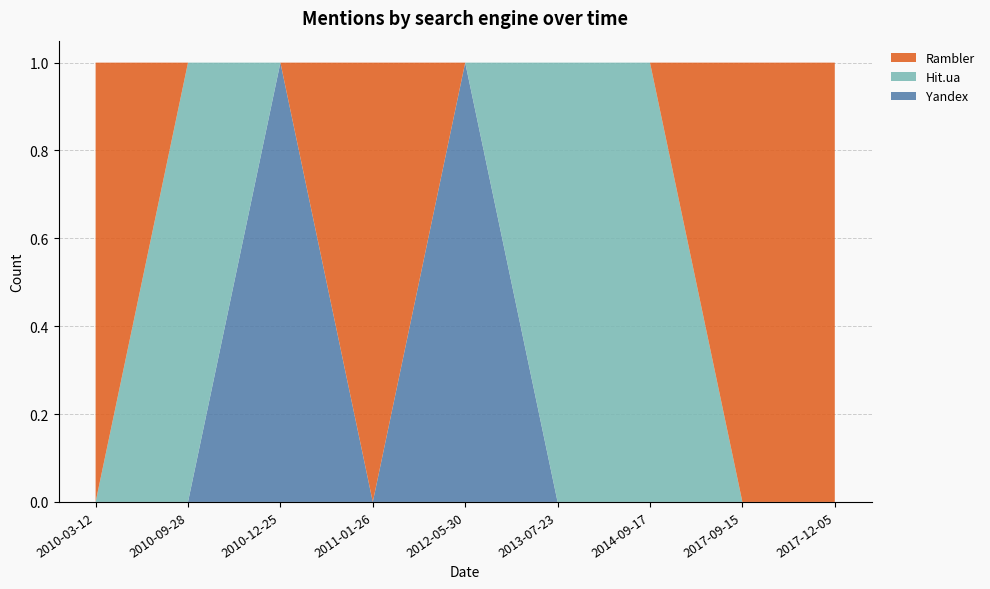

Reading left to right, transcribe all the data shown in this chart.

Rambler: 2010-03-12=1	2010-09-28=0	2010-12-25=0	2011-01-26=1	2012-05-30=0	2013-07-23=0	2014-09-17=0	2017-09-15=1	2017-12-05=1
Hit.ua: 2010-03-12=0	2010-09-28=1	2010-12-25=0	2011-01-26=0	2012-05-30=0	2013-07-23=1	2014-09-17=1	2017-09-15=0	2017-12-05=0
Yandex: 2010-03-12=0	2010-09-28=0	2010-12-25=1	2011-01-26=0	2012-05-30=1	2013-07-23=0	2014-09-17=0	2017-09-15=0	2017-12-05=0